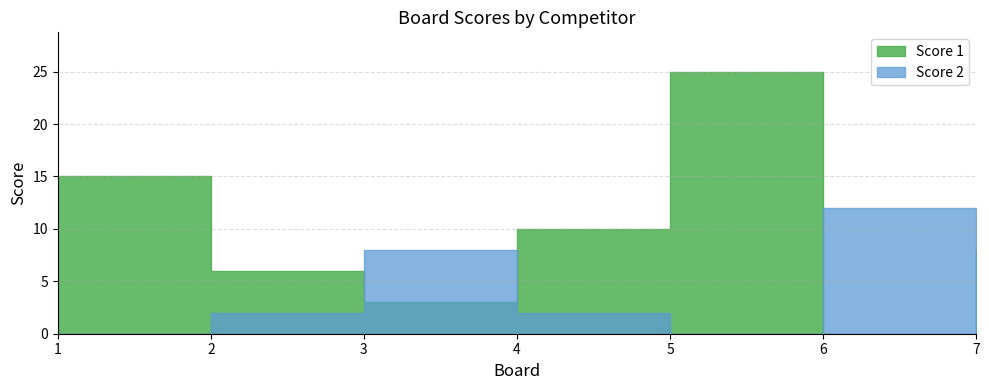

Which series has the widest spread of values?

Score 1